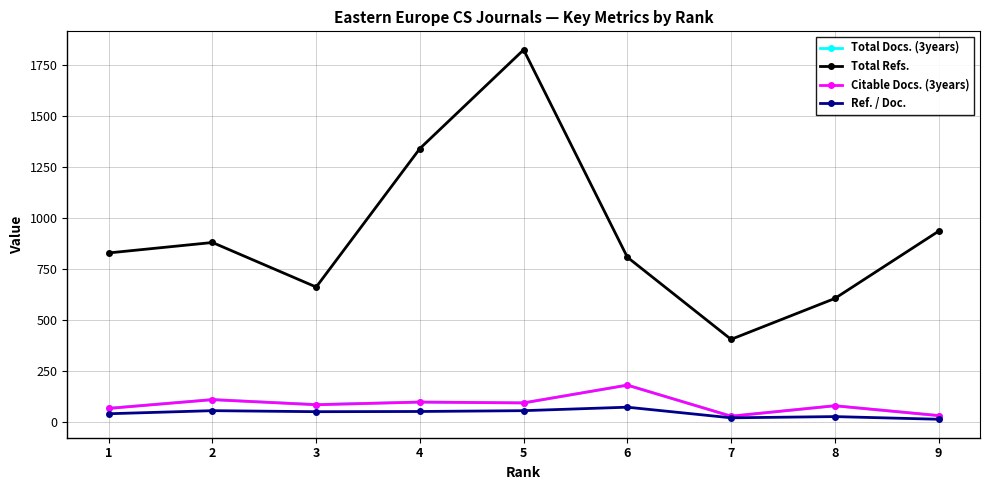

How many interior local peaks does the Total Refs. series have?

2